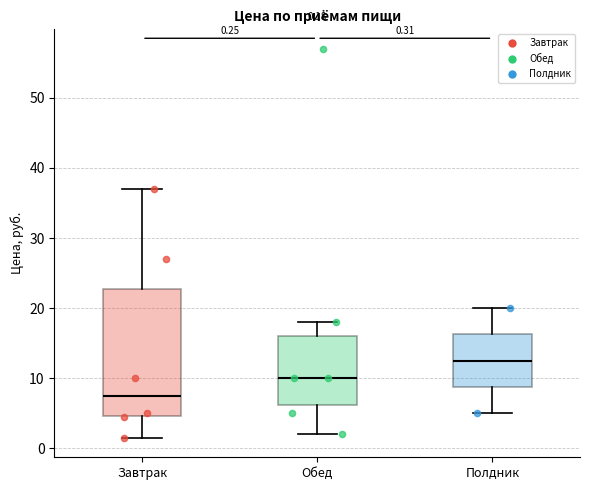

Which box's median line is the highest?

Полдник